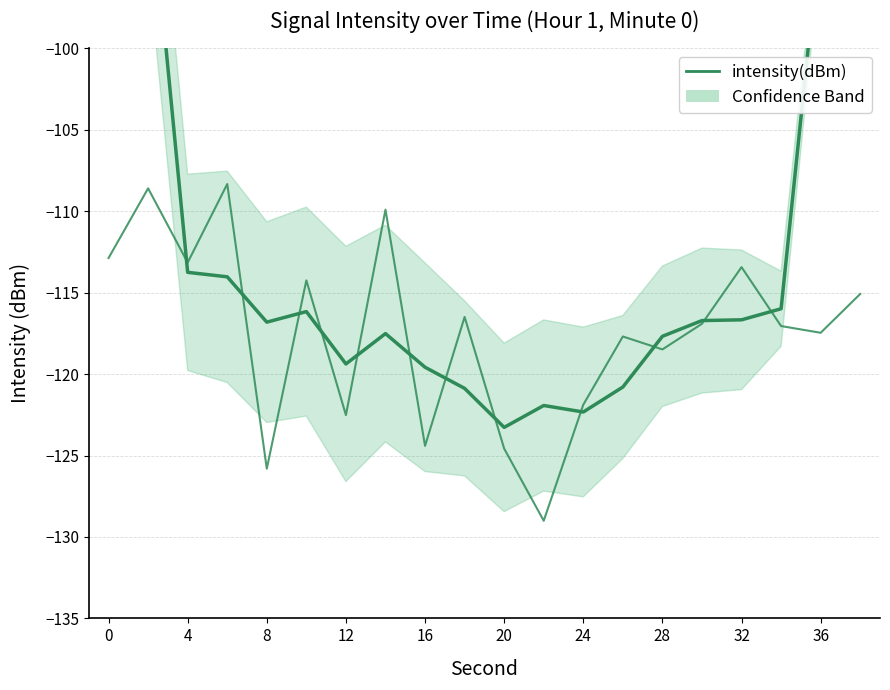

What is the average value?

-117.4